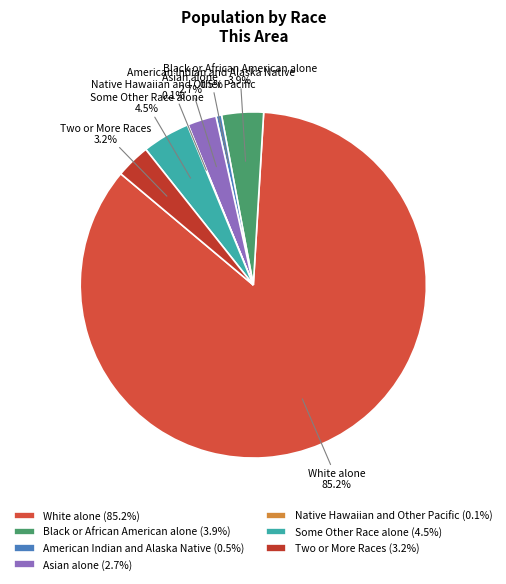

What is the majority slice?

White alone